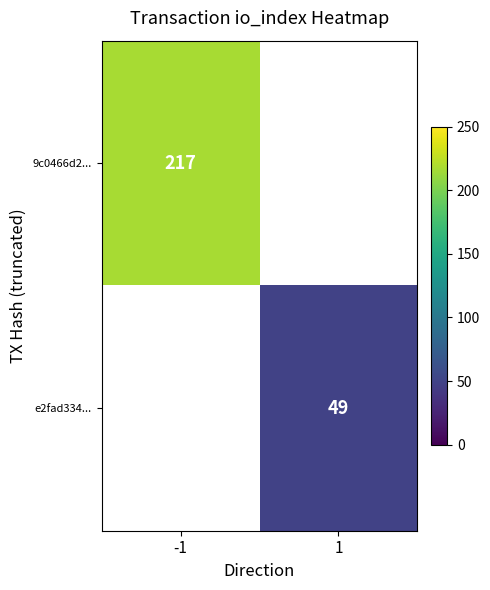

What is the approximate value of 9c0466d2... at -1?

217.0